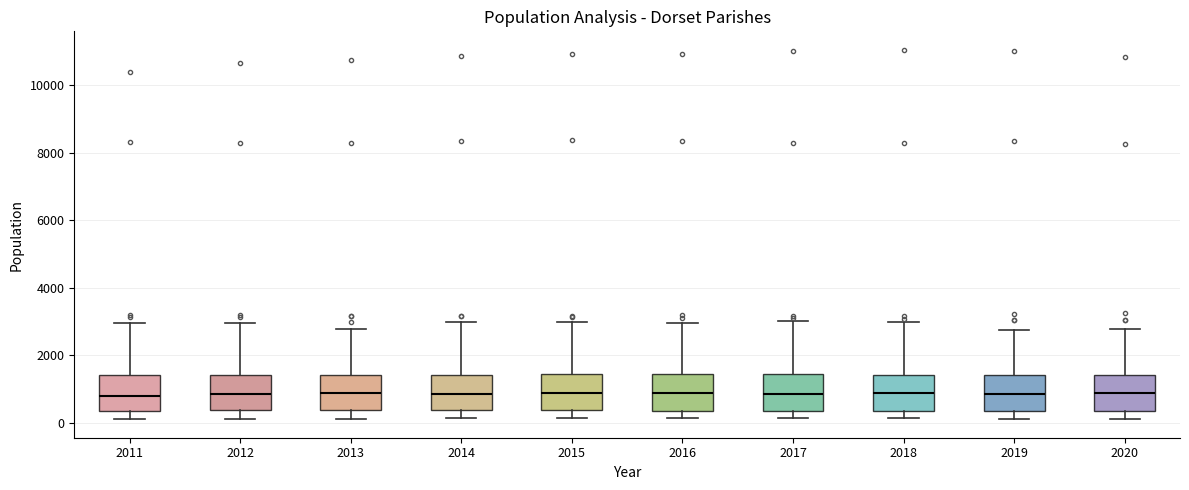

Reading left to right, transcribe this box plot: for each box, give where its median line is, the range the box spans, and where its two whiskers end, as read against the y-axis. The values are not printed on the chart, so give them approximately, as read against the axis.

2011: median 800, box 400 to 1400, whiskers 200 to 3000
2012: median 800, box 400 to 1400, whiskers 200 to 3000
2013: median 800, box 400 to 1400, whiskers 200 to 2800
2014: median 800, box 400 to 1400, whiskers 200 to 3000
2015: median 800, box 400 to 1400, whiskers 200 to 3000
2016: median 800, box 400 to 1400, whiskers 200 to 3000
2017: median 800, box 400 to 1400, whiskers 200 to 3000
2018: median 800, box 400 to 1400, whiskers 200 to 3000
2019: median 800, box 400 to 1400, whiskers 200 to 2800
2020: median 800, box 400 to 1400, whiskers 200 to 2800